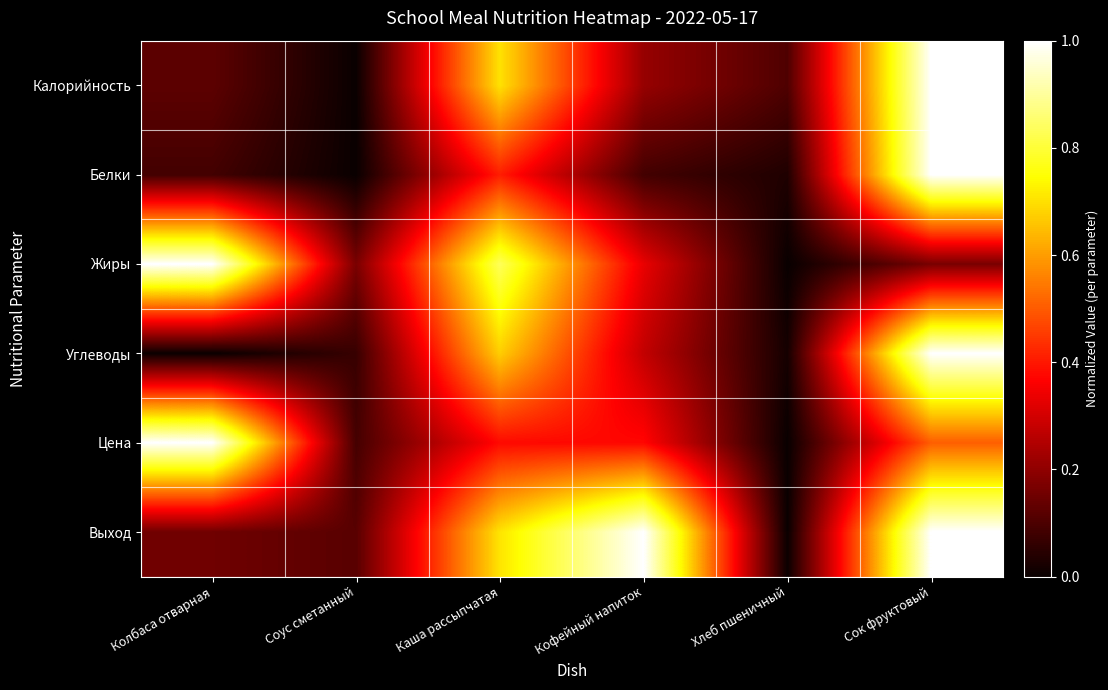

Reading left to right, extract all data points from this chart.

Калорийность: Колбаса отварная=0.1	Соус сметанный=0.0	Каша рассыпчатая=0.7	Кофейный напиток=0.2	Хлеб пшеничный=0.1	Сок фруктовый=1.0
Белки: Колбаса отварная=0.1	Соус сметанный=0.0	Каша рассыпчатая=0.4	Кофейный напиток=0.1	Хлеб пшеничный=0.0	Сок фруктовый=1.0
Жиры: Колбаса отварная=1.0	Соус сметанный=0.2	Каша рассыпчатая=0.8	Кофейный напиток=0.3	Хлеб пшеничный=0.0	Сок фруктовый=0.2
Углеводы: Колбаса отварная=0.0	Соус сметанный=0.1	Каша рассыпчатая=0.7	Кофейный напиток=0.3	Хлеб пшеничный=0.0	Сок фруктовый=1.0
Цена: Колбаса отварная=1.0	Соус сметанный=0.1	Каша рассыпчатая=0.4	Кофейный напиток=0.4	Хлеб пшеничный=0.0	Сок фруктовый=0.5
Выход: Колбаса отварная=0.2	Соус сметанный=0.1	Каша рассыпчатая=0.7	Кофейный напиток=1.0	Хлеб пшеничный=0.0	Сок фруктовый=1.0